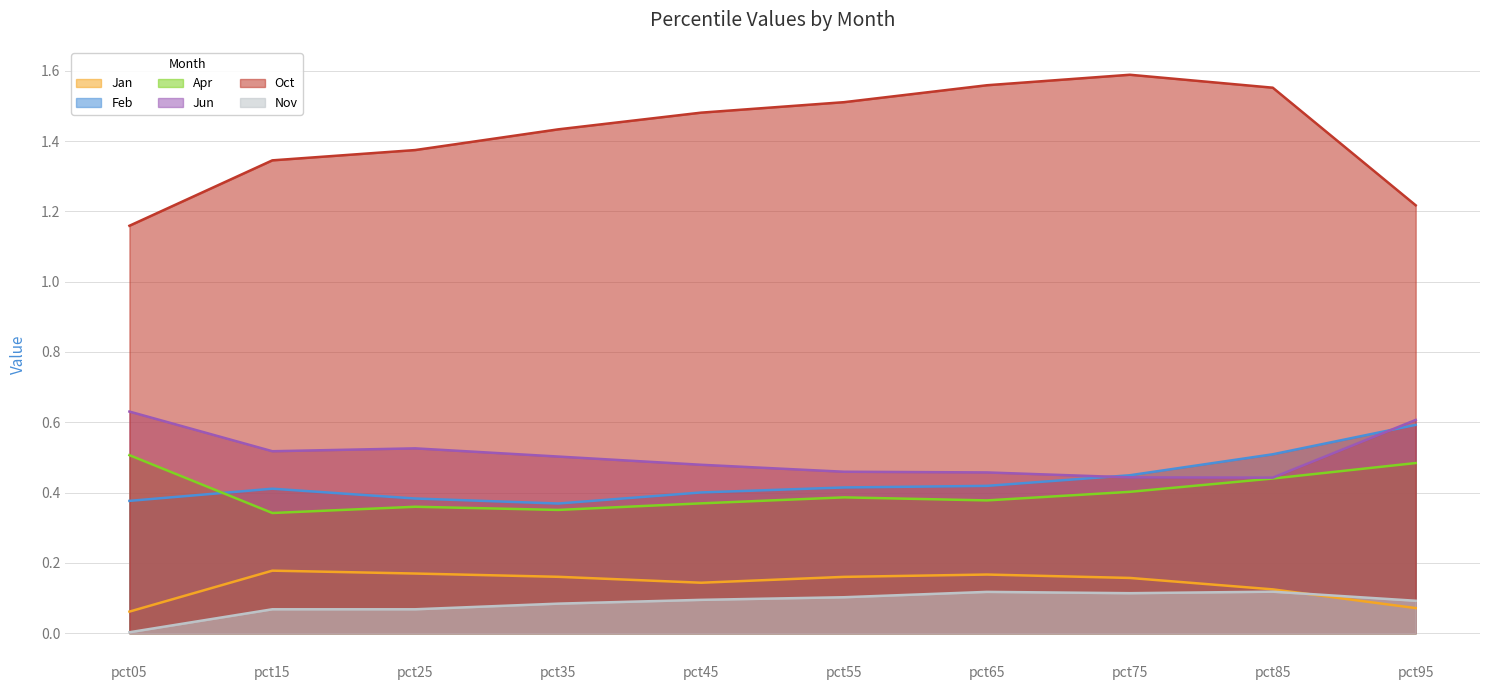

How many lines are shown in the chart?

6